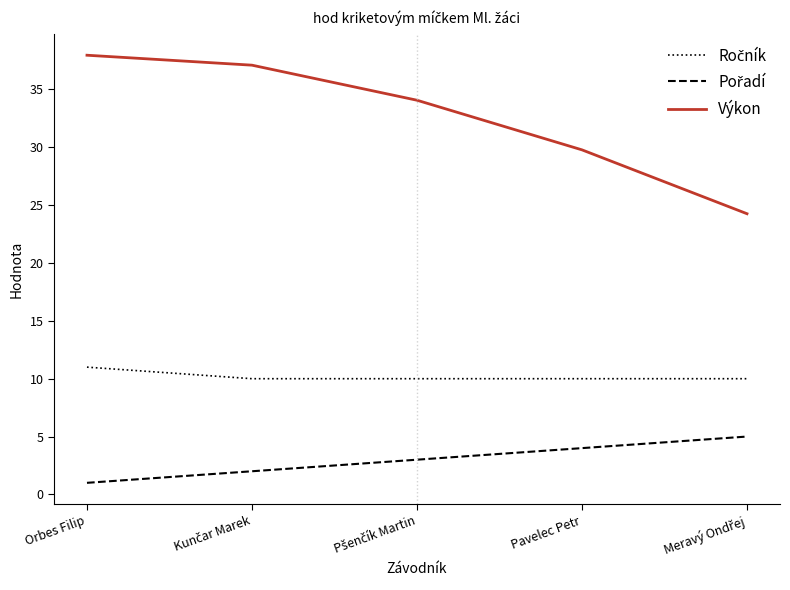

Which label corresponds to the smallest value in the chart?

Orbes Filip